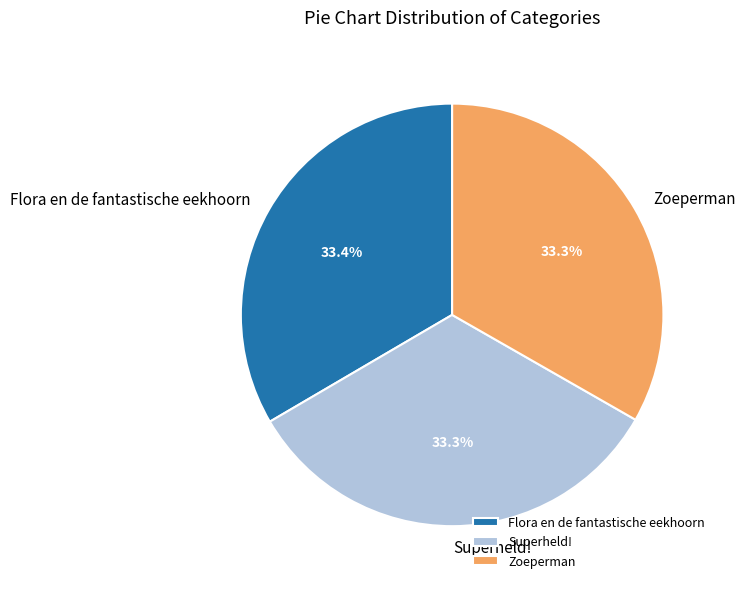

Approximately how many times larger is the value at Flora en de fantastische eekhoorn compared to Zoeperman?

1.0